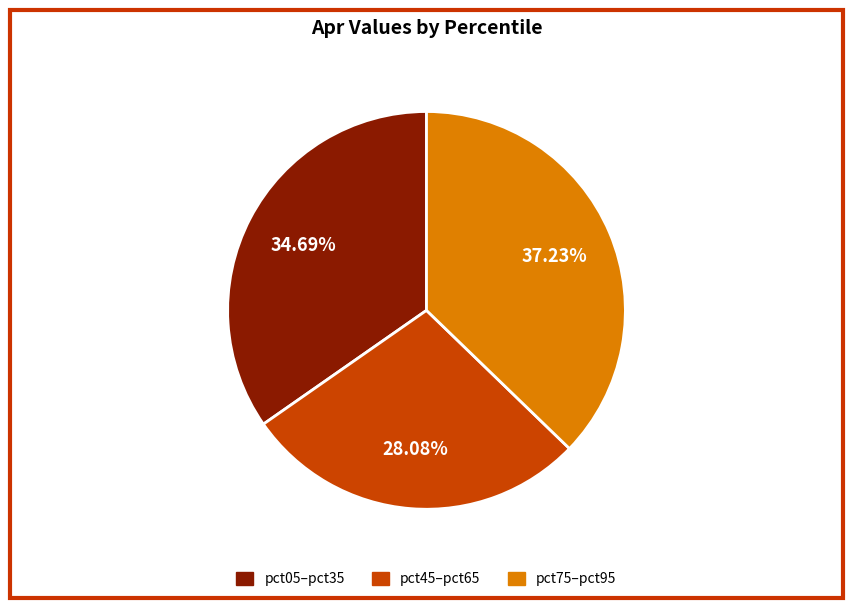

Does any single category account for the majority?

No